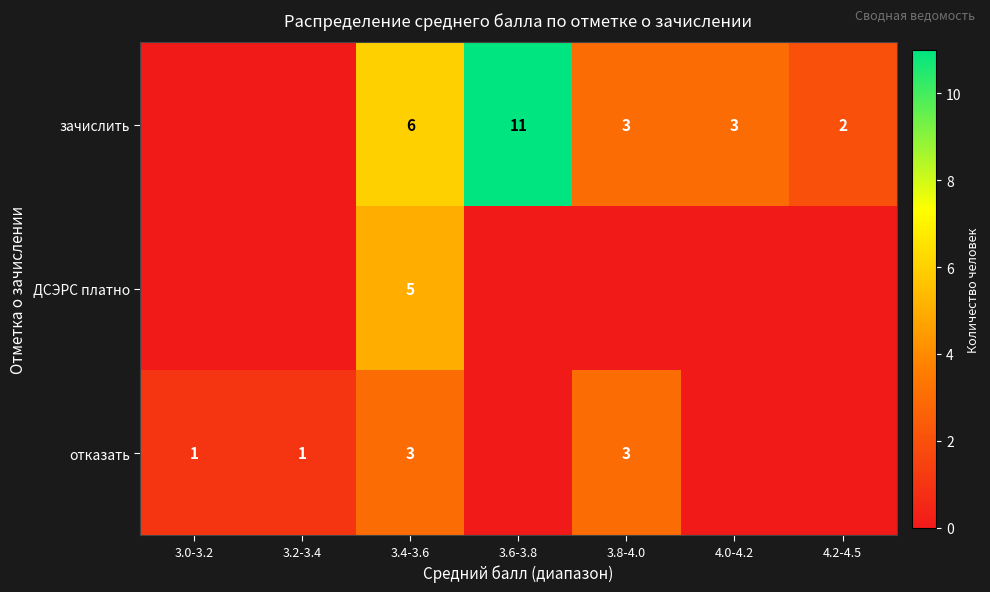

Is it true that отказать equals 3 at 3.4-3.6?

True